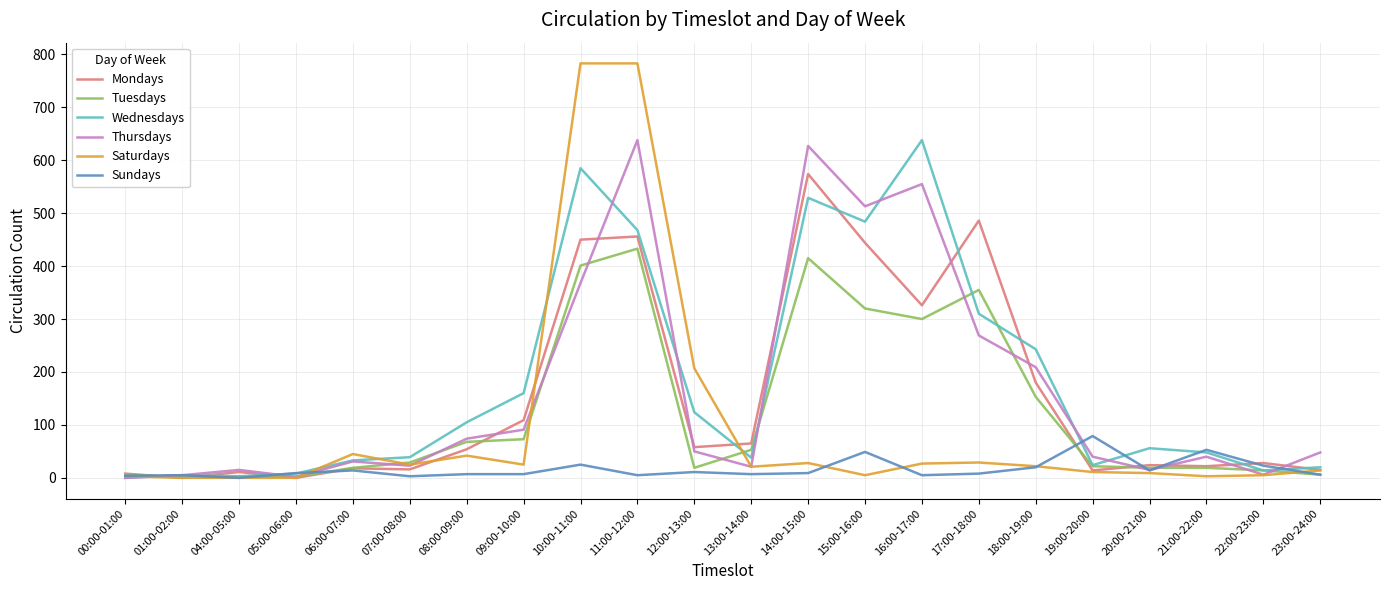

Which series changed the most between 14:00-15:00 and 19:00-20:00?

Thursdays